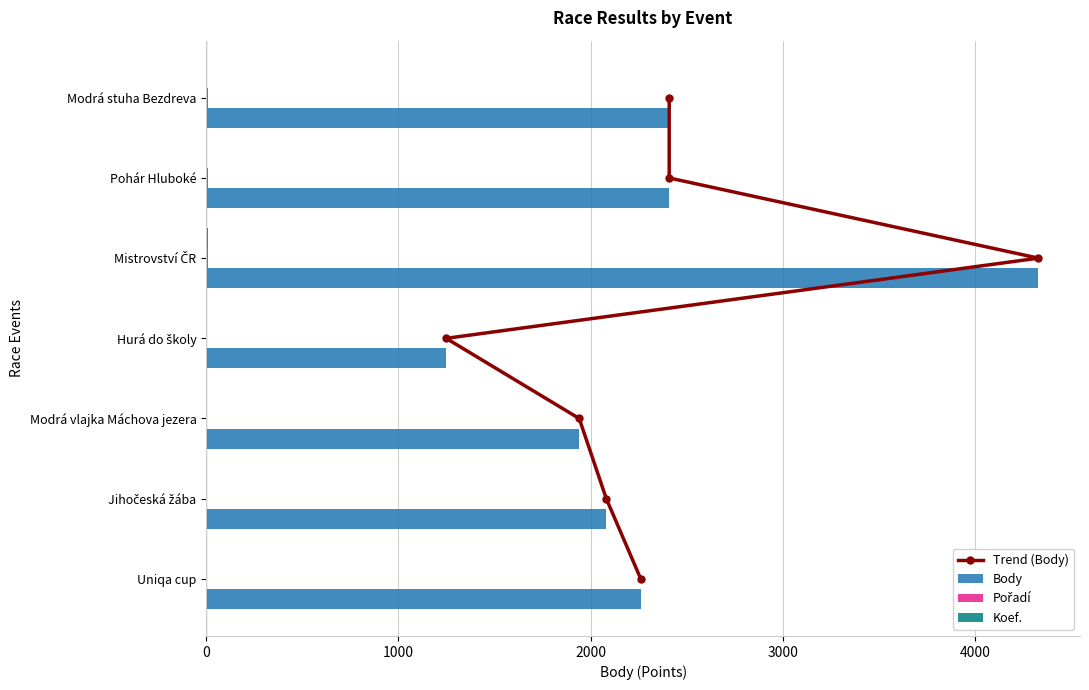

The value of Body at Modrá stuha Bezdreva is 3692. True or false?

False